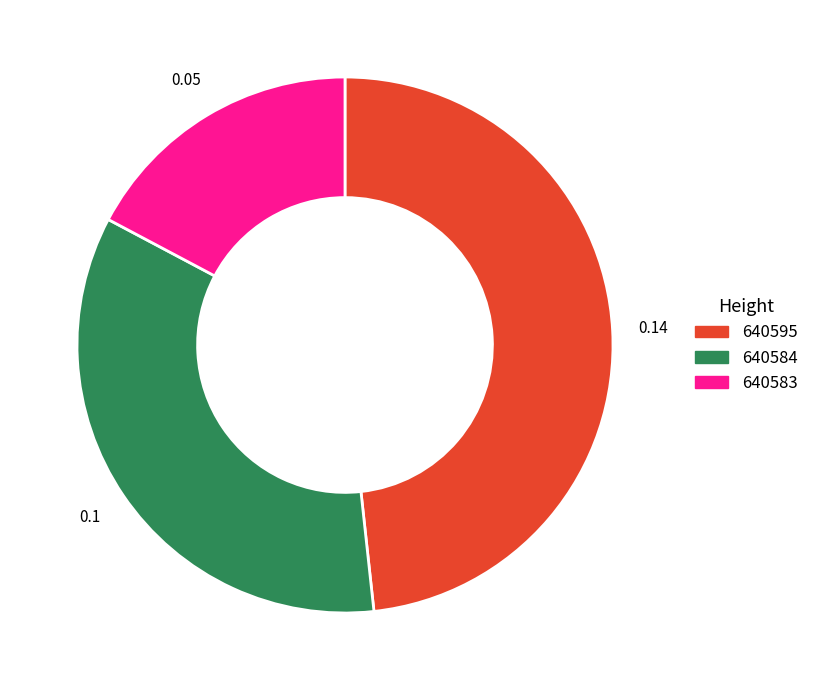

Is there any slice that represents more than half of the pie?

No